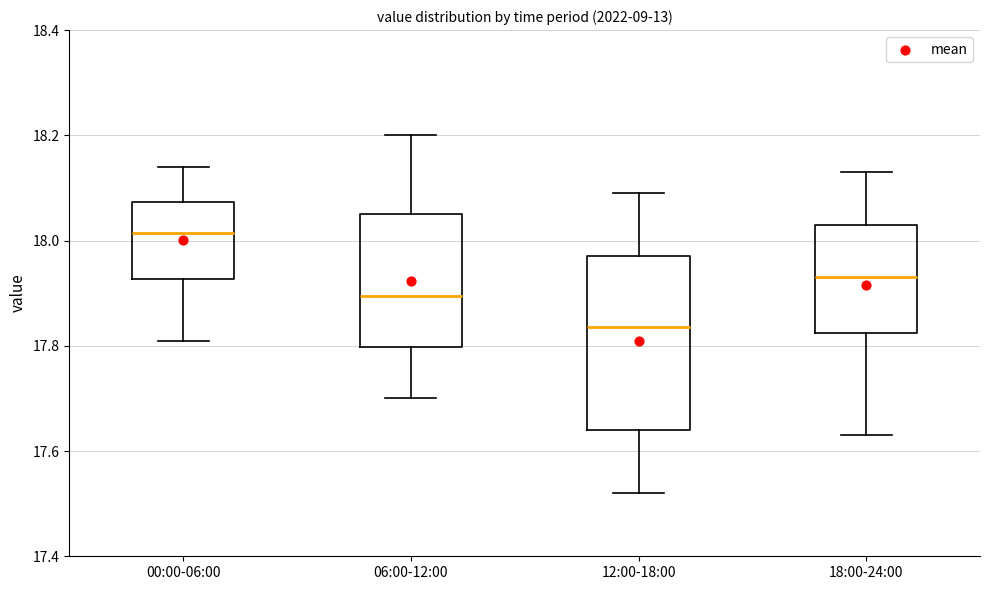

Where is the upper edge of the box for 12:00-18:00 on the y-axis? The values are not printed on the chart, so give them approximately, as read against the axis.

17.98